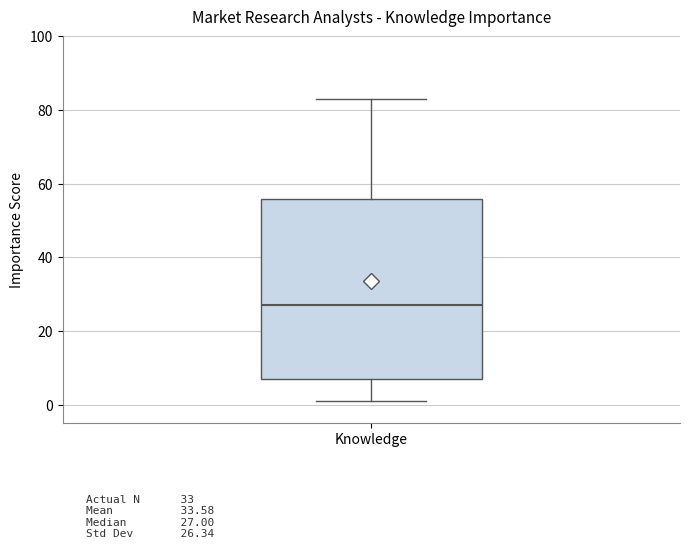

Transcribe this box plot: give where the median line is, the range the box spans, and where the two whiskers end, as read against the y-axis. The values are not printed on the chart, so give them approximately, as read against the axis.

median 28, box 8 to 56, whiskers 2 to 84